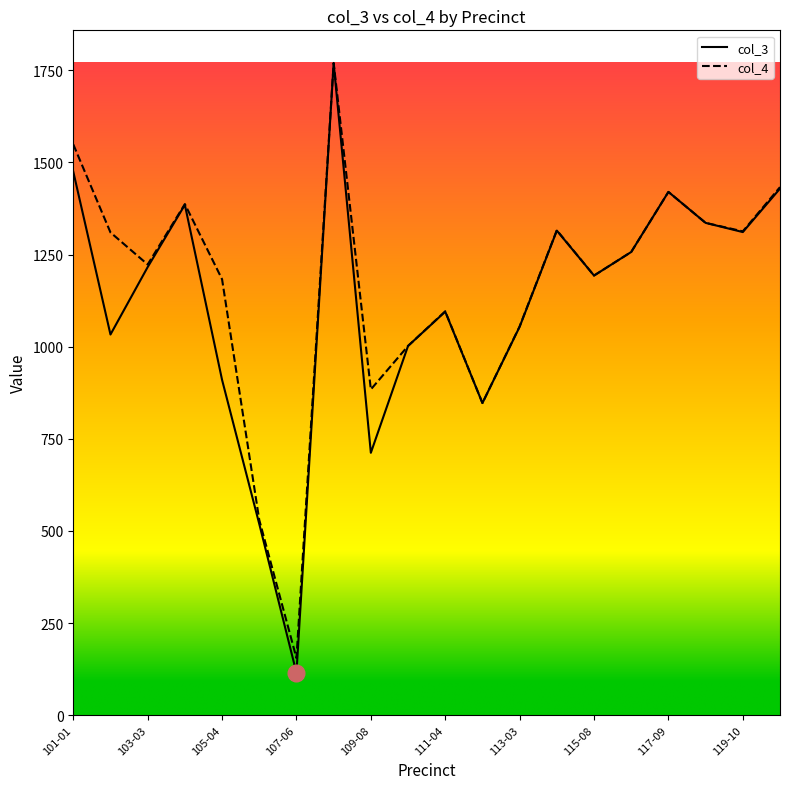

What is the minimum value shown in the chart?

115